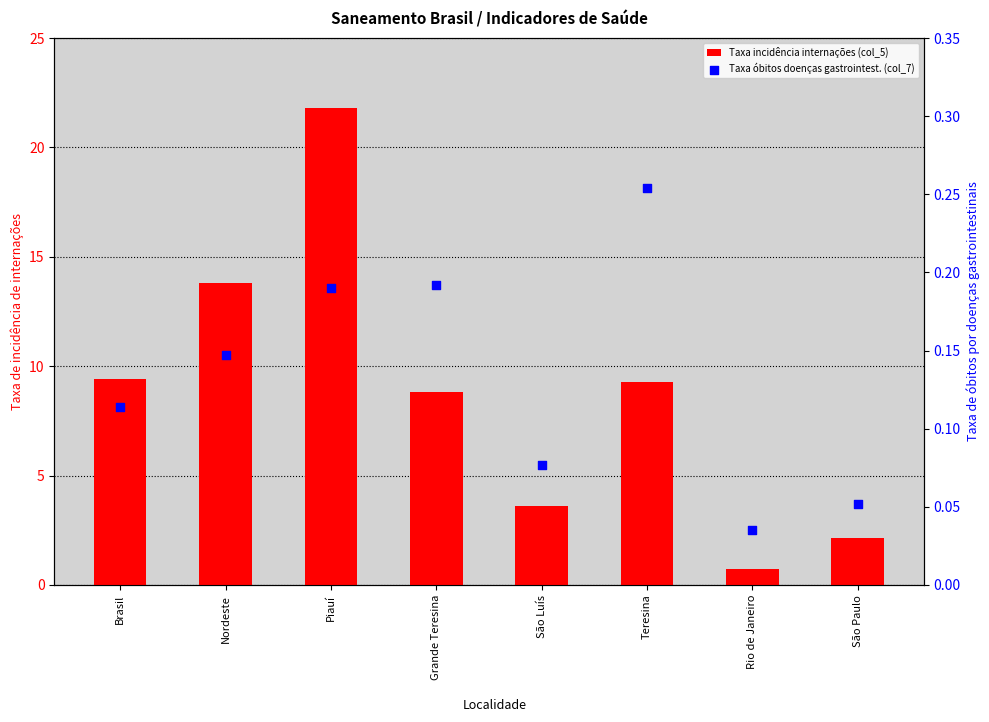

At how many categories does at least one series exceed 2?

7